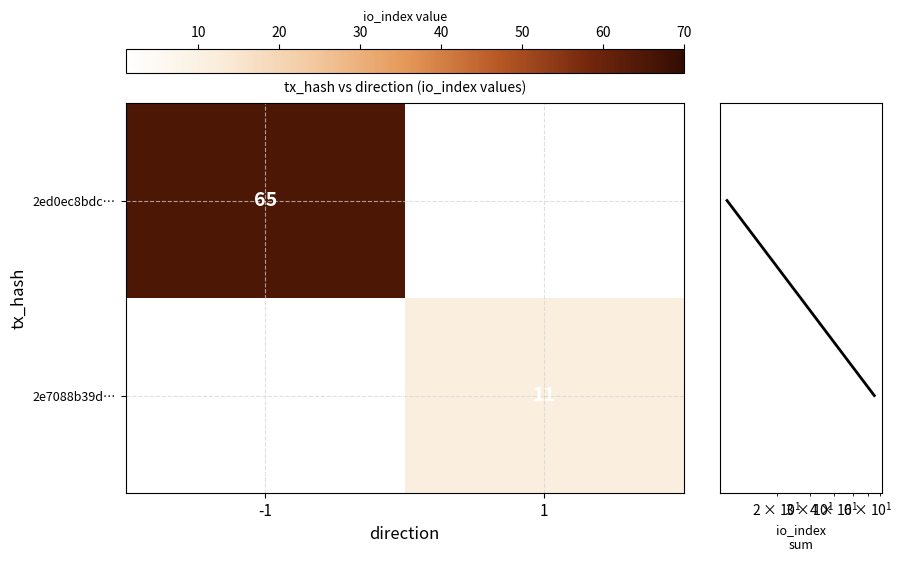

Is it true that 2ed0ec8bdc… equals 65 at -1?

True